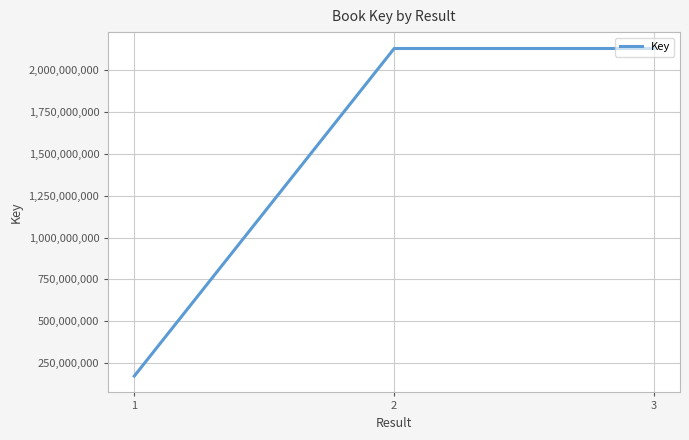

What is the maximum value shown in the chart?

2130391919